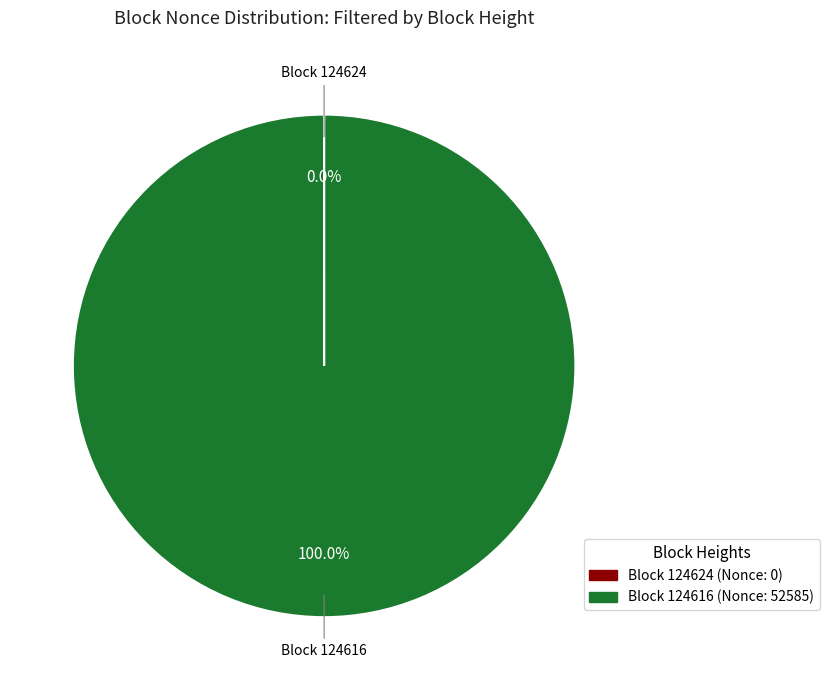

Is there a majority slice in this chart?

Yes